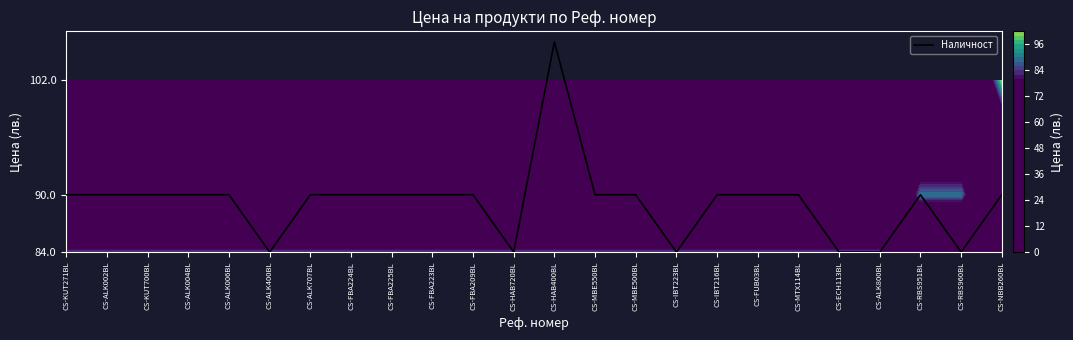

What is the difference between the maximum and second lowest values?

22